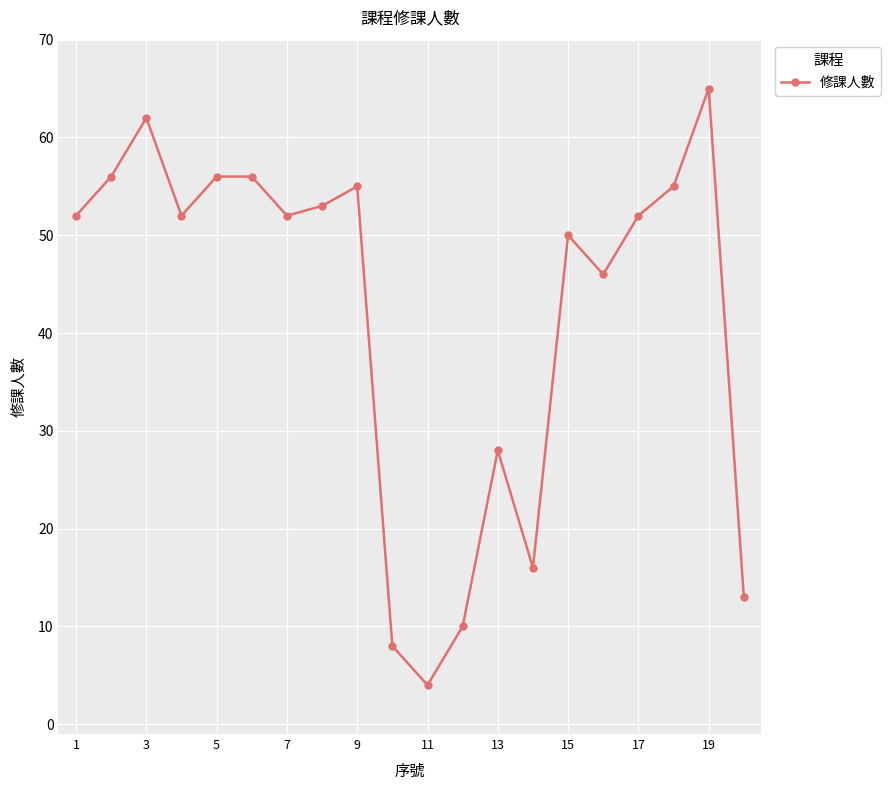

What is the smallest value displayed?

4